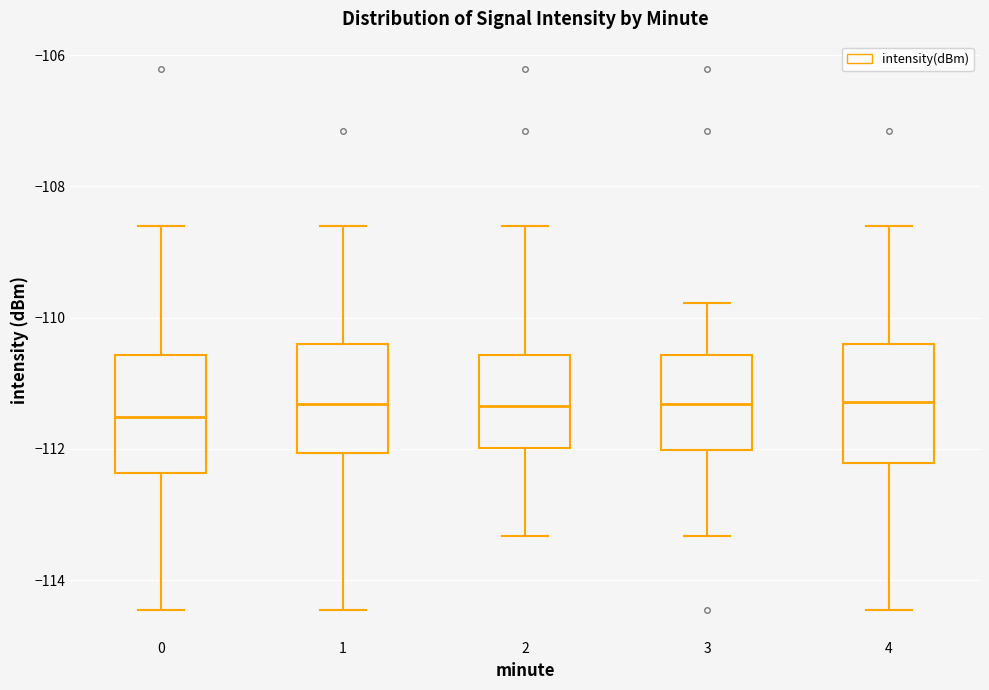

Reading left to right, transcribe this box plot: for each box, give where its median line is, the range the box spans, and where its two whiskers end, as read against the y-axis. The values are not printed on the chart, so give them approximately, as read against the axis.

0: median -111.6, box -112.4 to -110.6, whiskers -114.4 to -108.6
1: median -111.4, box -112.0 to -110.4, whiskers -114.4 to -108.6
2: median -111.4, box -112.0 to -110.6, whiskers -113.4 to -108.6
3: median -111.4, box -112.0 to -110.6, whiskers -113.4 to -109.8
4: median -111.2, box -112.2 to -110.4, whiskers -114.4 to -108.6